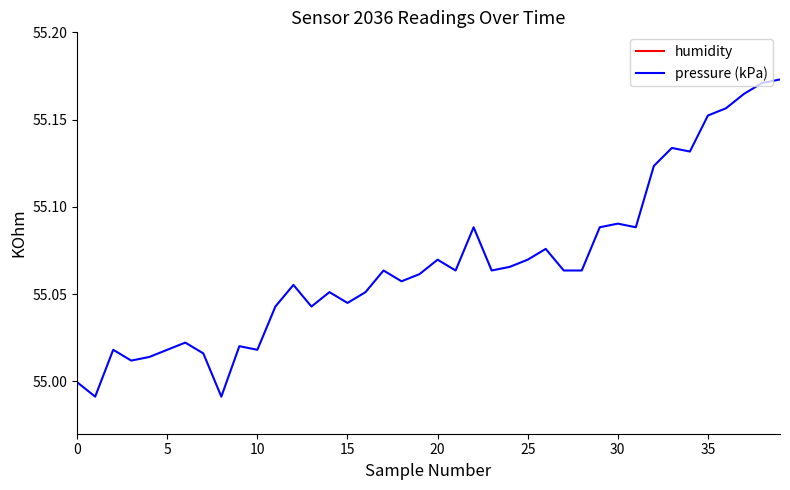

True or false: humidity has more than 2 interior local peaks.

True